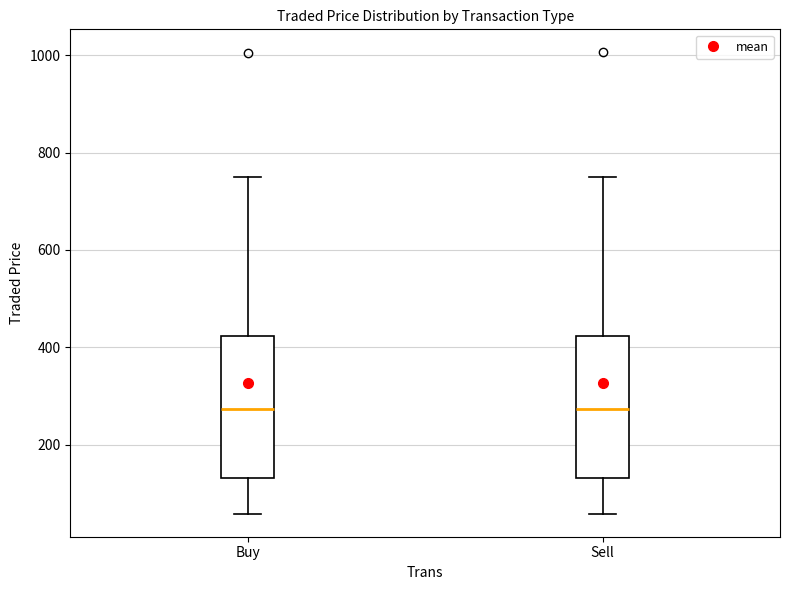

Reading left to right, read every box against the y-axis: the position of its median line, the range the box covers, and the ends of its whiskers. The values are not printed on the chart, so give them approximately, as read against the axis.

Buy: median 280, box 140 to 420, whiskers 60 to 740
Sell: median 280, box 140 to 420, whiskers 60 to 740